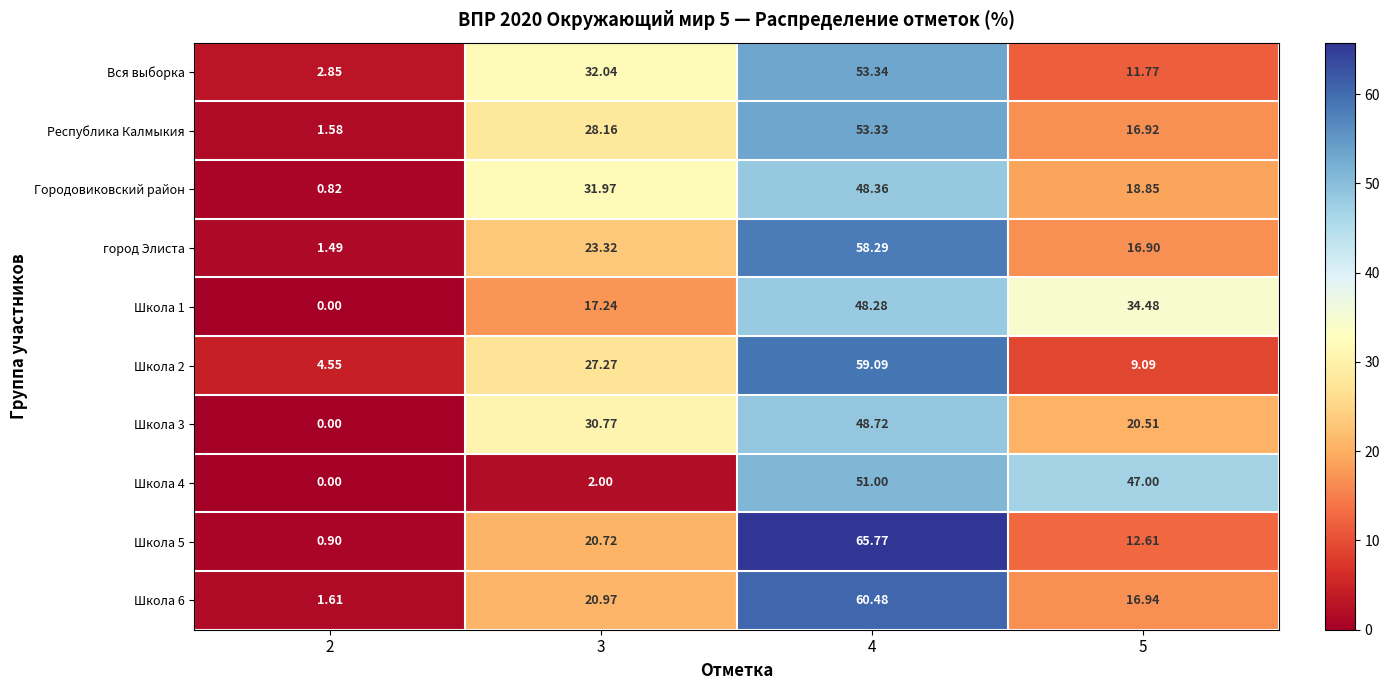

Which series has the largest range (max minus min)?

Школа 5